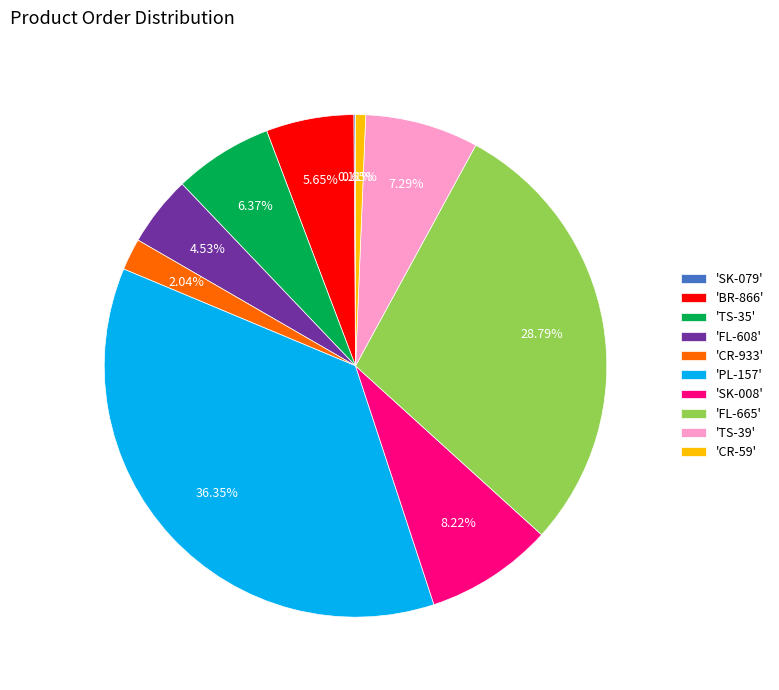

What is the ratio of the value at 'BR-866' to the value at 'TS-35'?

0.9